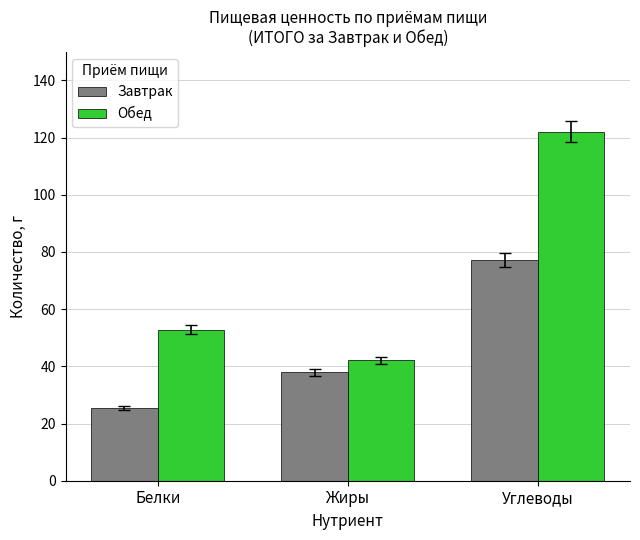

What is the spread (max minus min) of values at Углеводы?

44.8